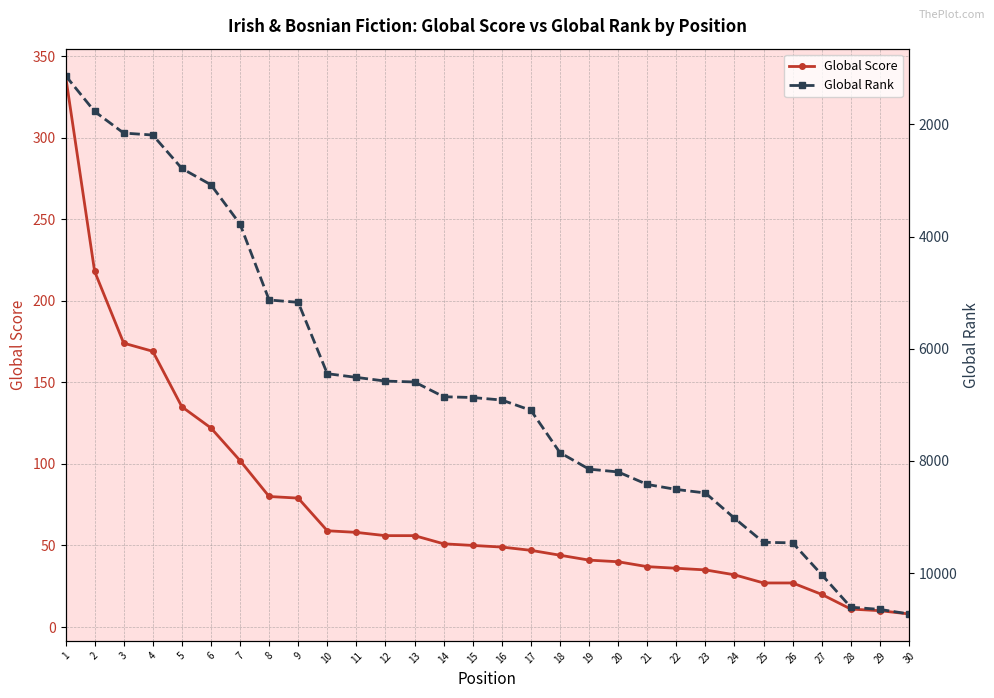

True or false: Global Rank has a value of 6855 at 14.

True